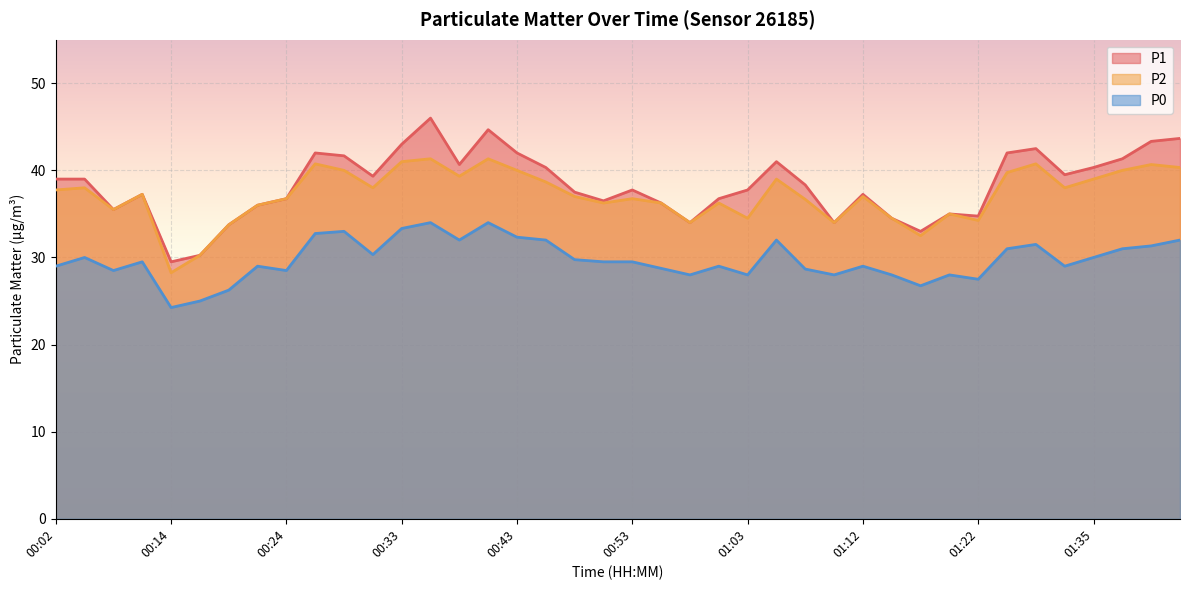

What is the approximate value of P0 at 00:02?

29.0